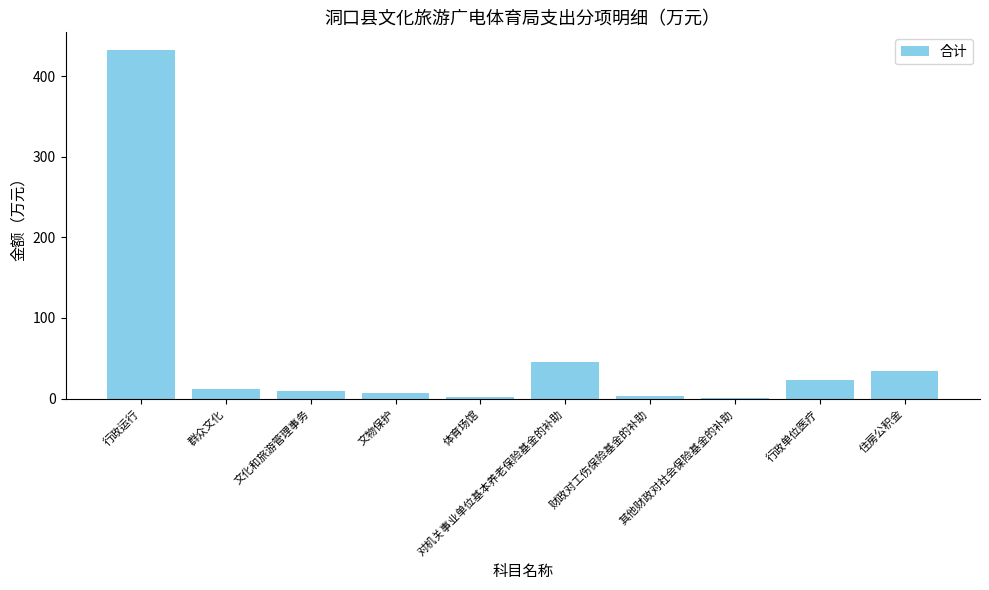

What is the sum of all values?

568.3